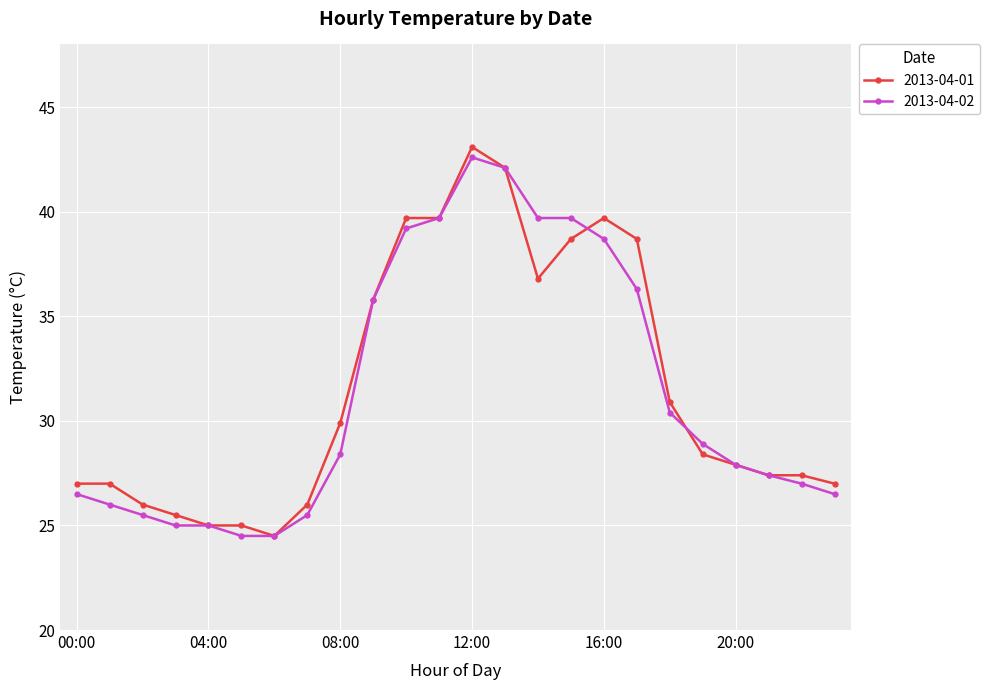

True or false: 2013-04-01 and 2013-04-02 intersect in this chart.

True